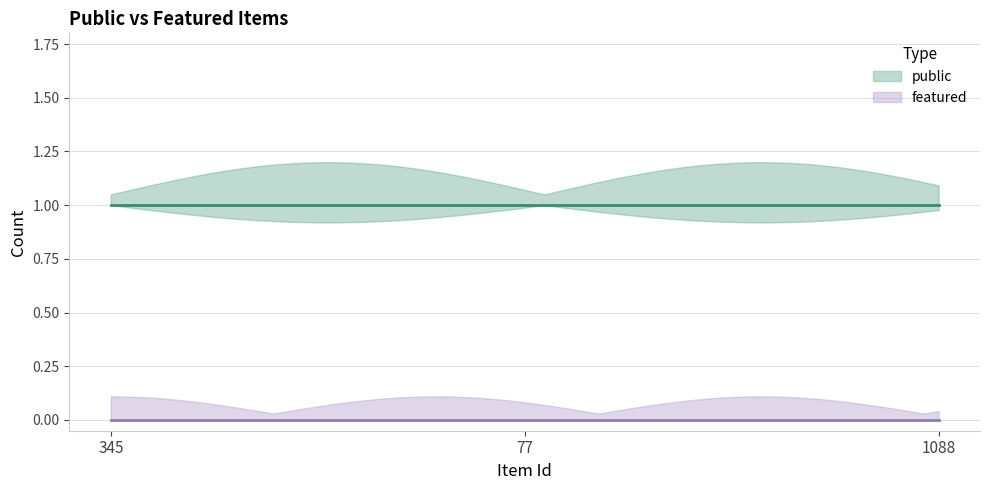

What is the greatest value displayed?

1